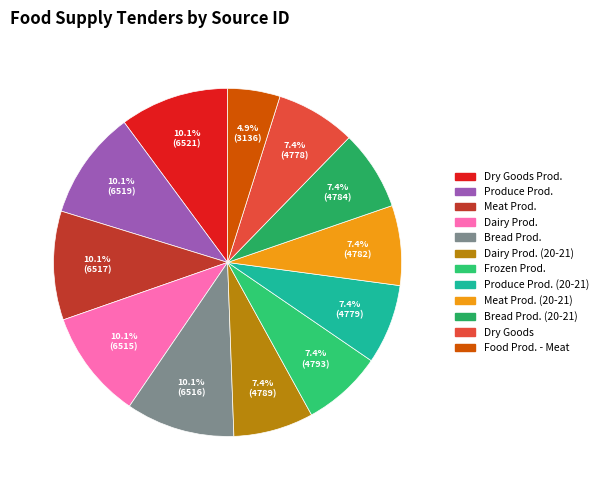

Is there any slice that represents more than half of the pie?

No